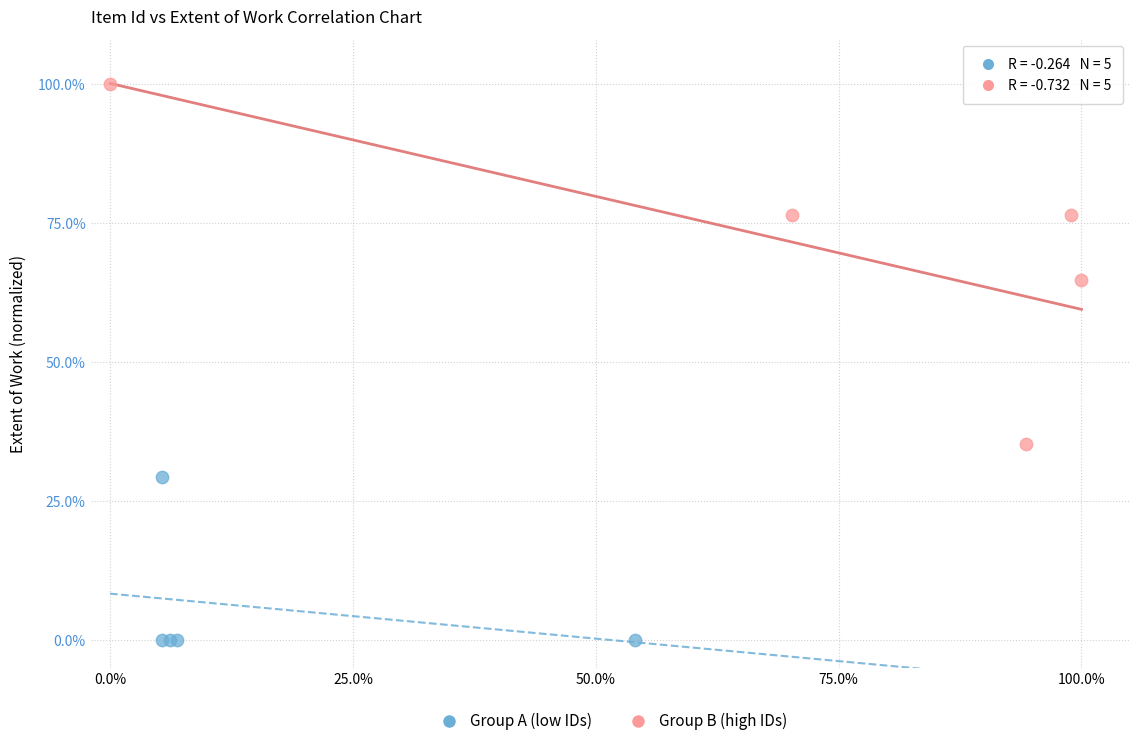

Which series has the largest Y range (max minus min)?

Group B (high IDs)